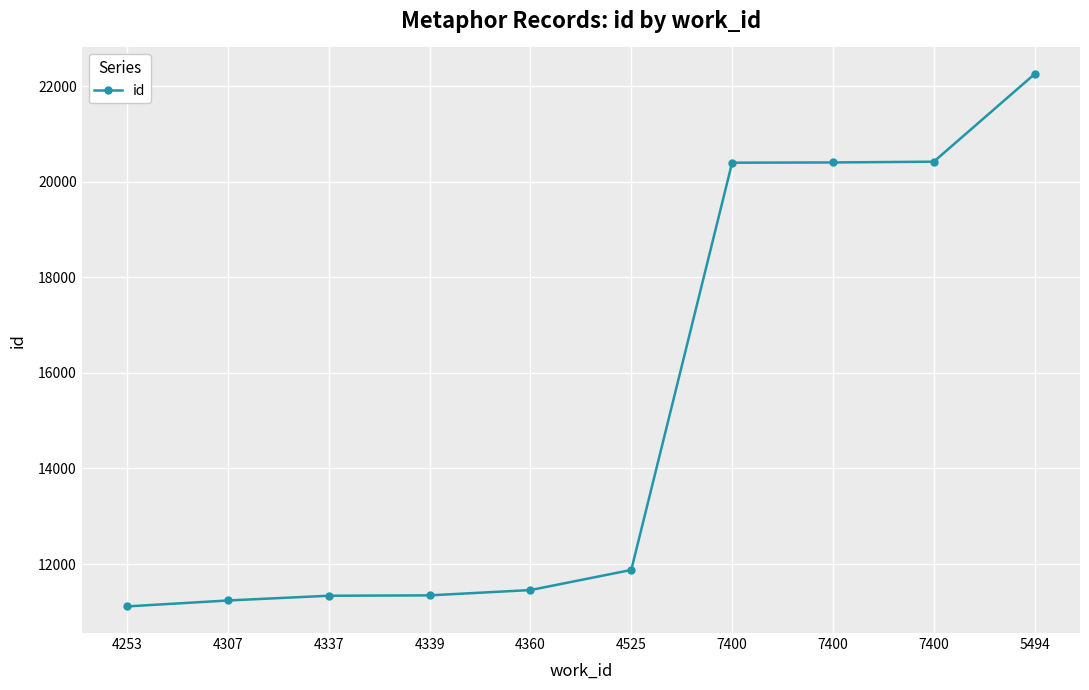

Reading left to right, list all the values displayed in this chart.

4253=11115	4307=11239	4337=11338	4339=11346	4360=11457	4525=11878	7400=20397	7400=20402	7400=20418	5494=22251